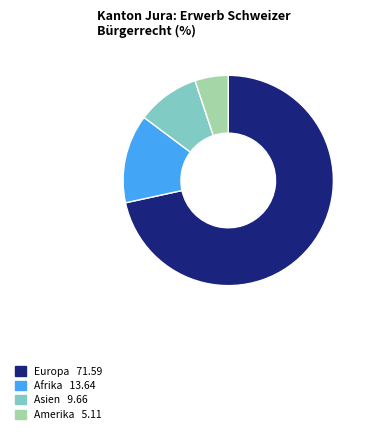

Does any single category account for the majority?

Yes